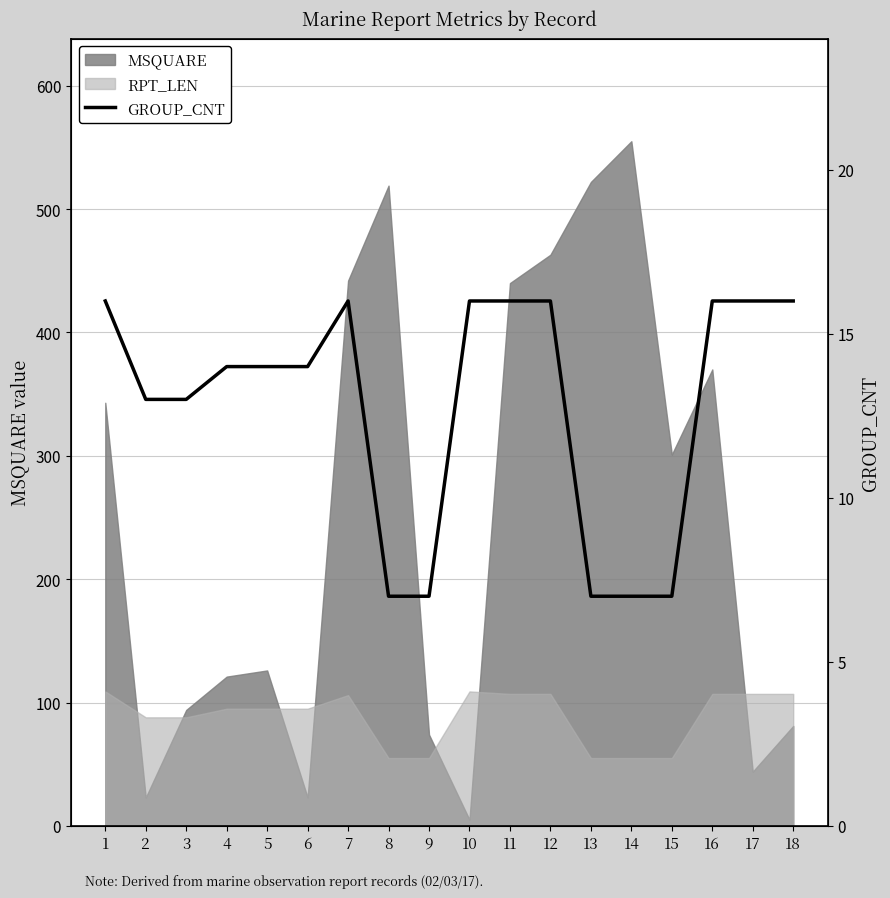

Does the chart display data point markers on the line(s)?

No